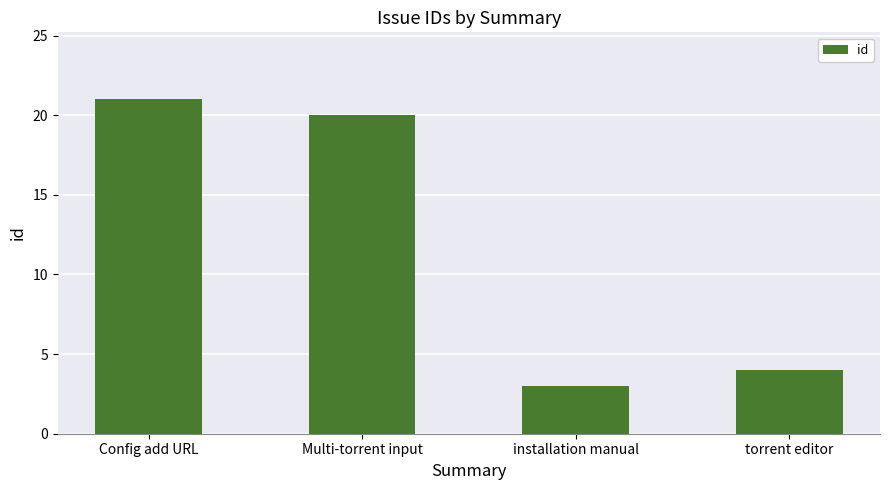

Where does the data first go above 20?

Config add URL